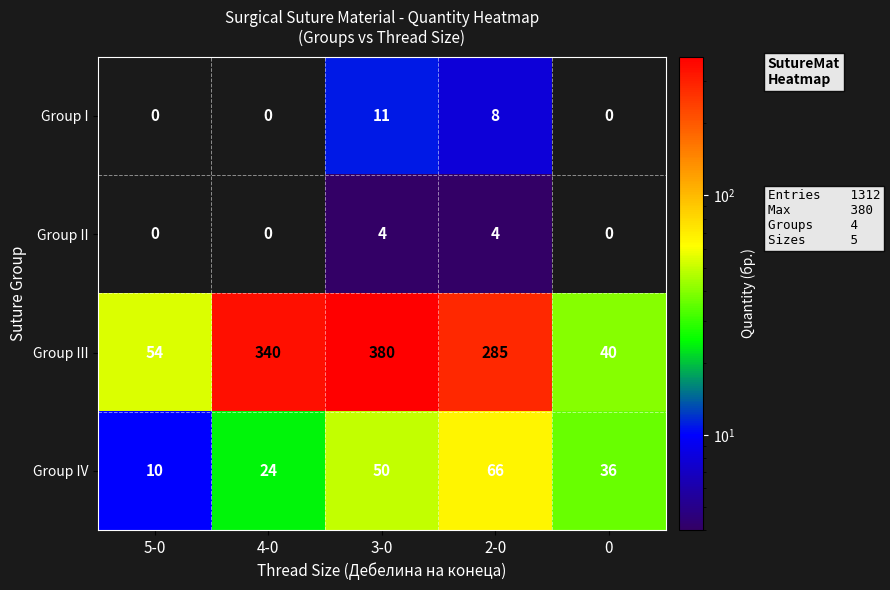

Rank the series by their maximum value, from highest to lowest.

Group III, Group IV, Group I, Group II